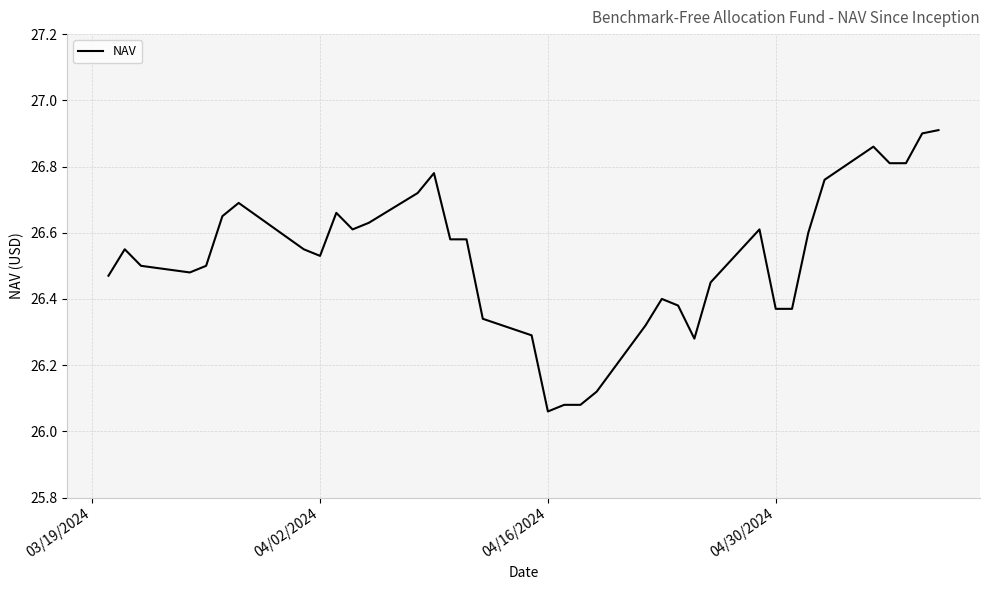

The value at 04/02/2024 is 43.1. True or false?

False